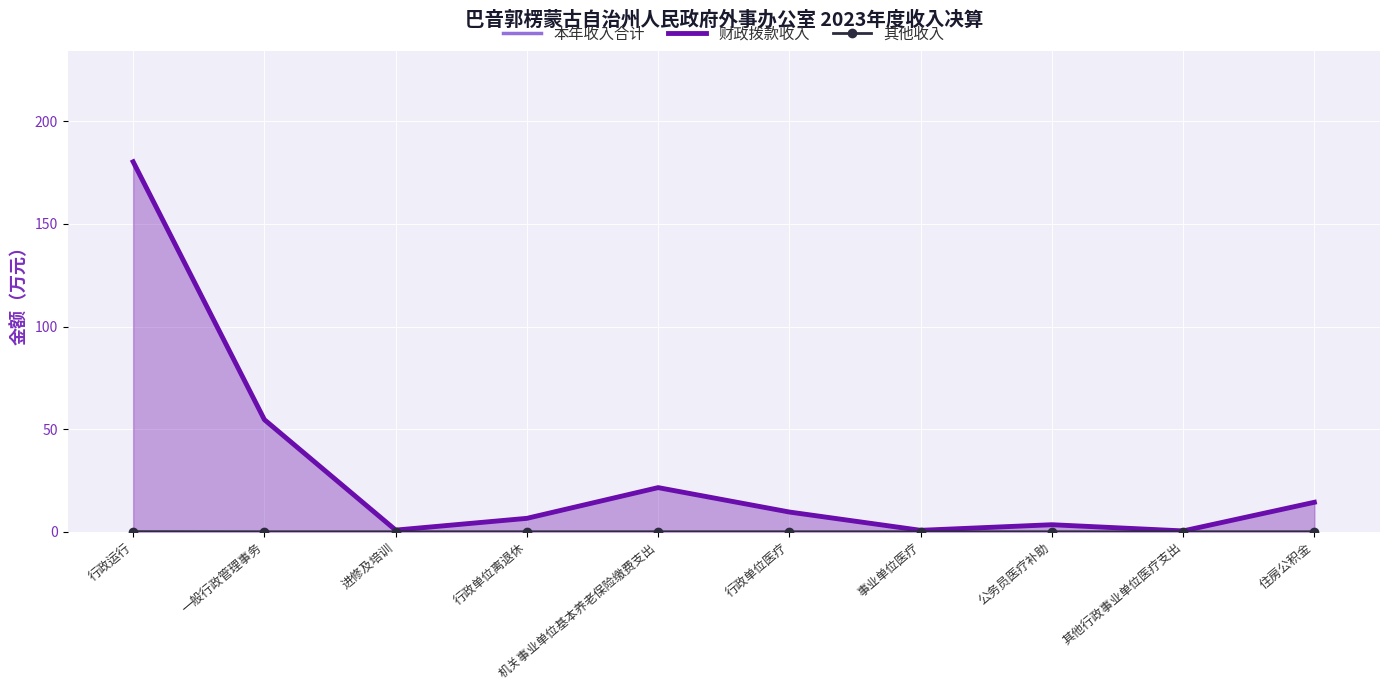

True or false: 其他收入 and 本年收入合计 intersect in this chart.

False